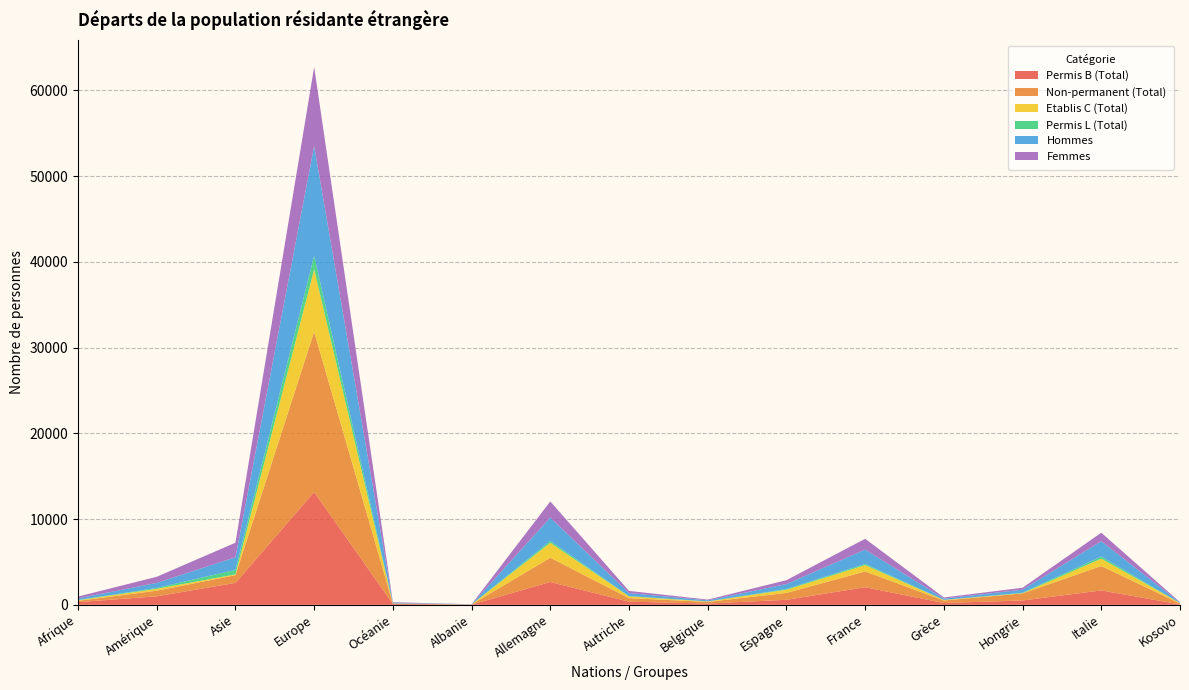

Reading right to left, list all the values displayed in this chart.

Permis B (Total): 49	1676	505	210	2050	585	148	367	2660	17	108	13149	2556	989	309
Non-permanent (Total): 103	2845	824	292	1834	801	190	410	2828	20	38	18693	902	657	153
Etablis C (Total): 51	862	25	61	743	369	52	203	1742	2	16	7286	91	216	67
Permis L (Total): 1	243	52	10	139	80	9	34	213	3	10	1587	523	100	29
Hommes: 58	1785	358	146	1672	584	121	356	2727	10	77	12806	1472	595	187
Femmes: 43	996	224	135	1260	450	88	248	1888	12	57	9216	1698	710	218